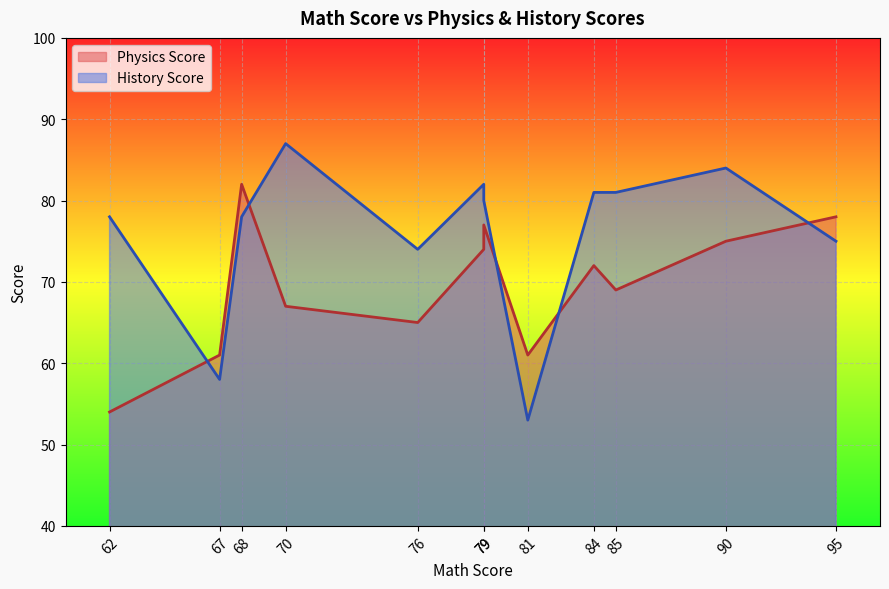

At which label does Physics Score reach its peak?

68